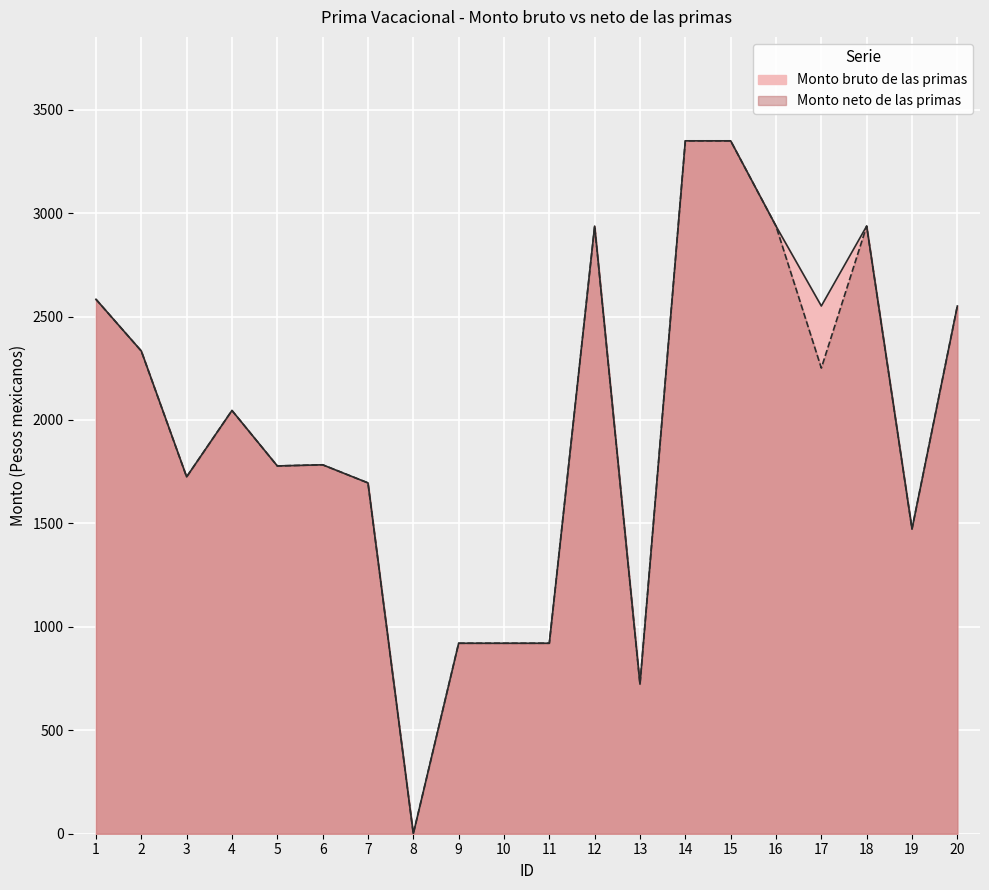

True or false: Monto neto de las primas and Monto bruto de las primas cross at least once.

False